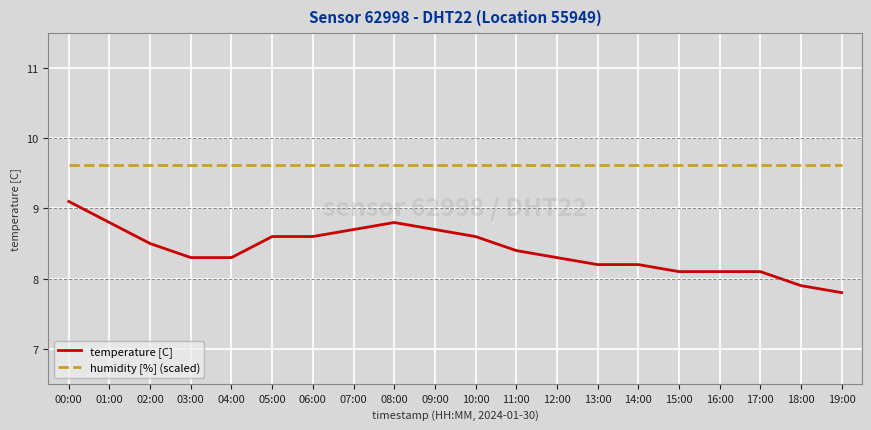

Where does the temperature [C] series first go above 8?

00:00